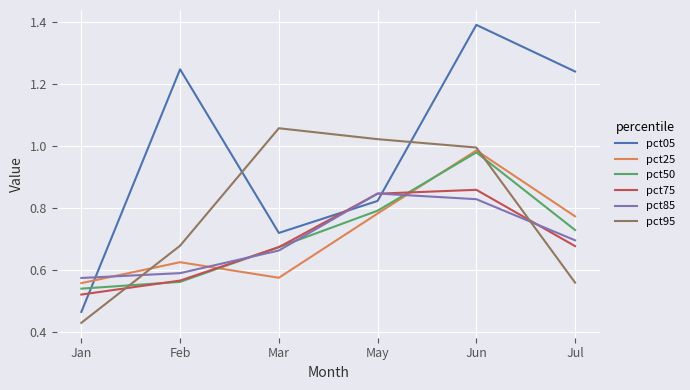

How many categories are shown in the chart?

6